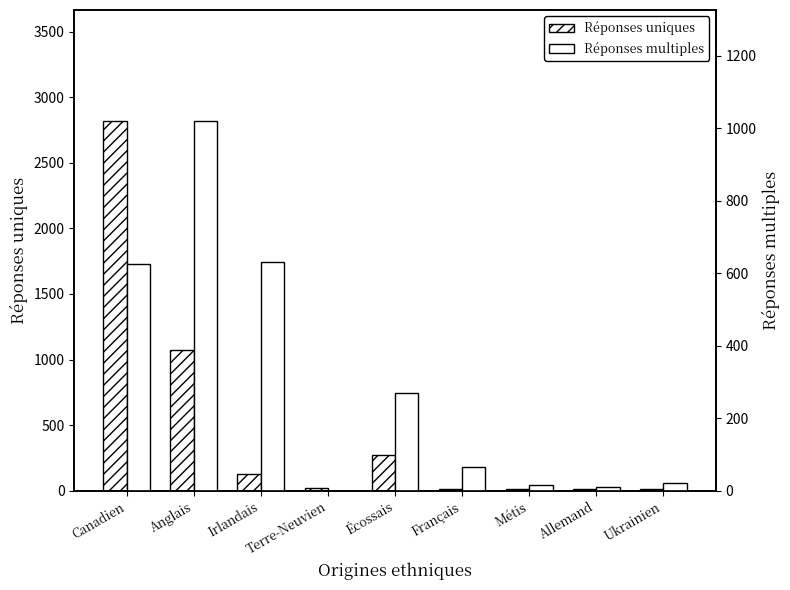

What is the difference between the highest and lowest values at Canadien?

2195